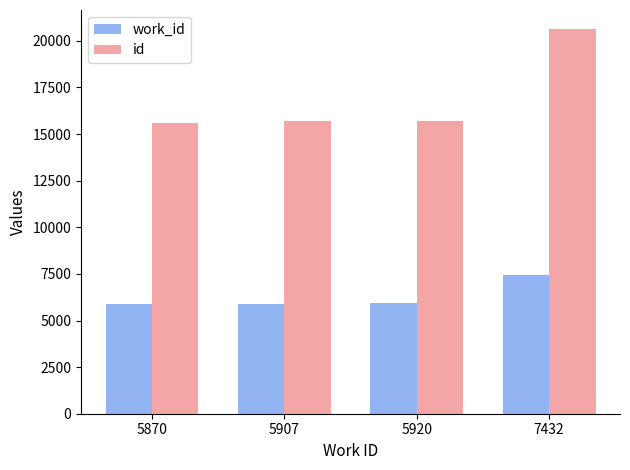

The work_id series shows 5920 at 5920. True or false?

True